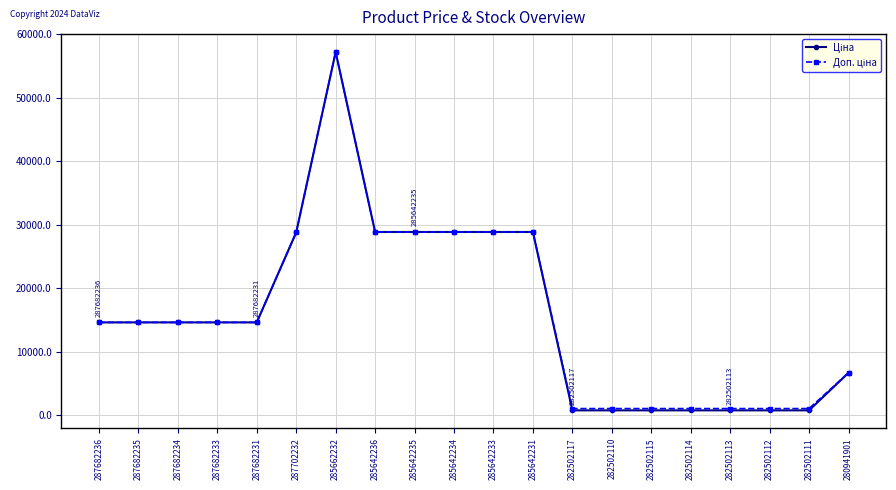

What is the label of the 12th point from the right?

285642235